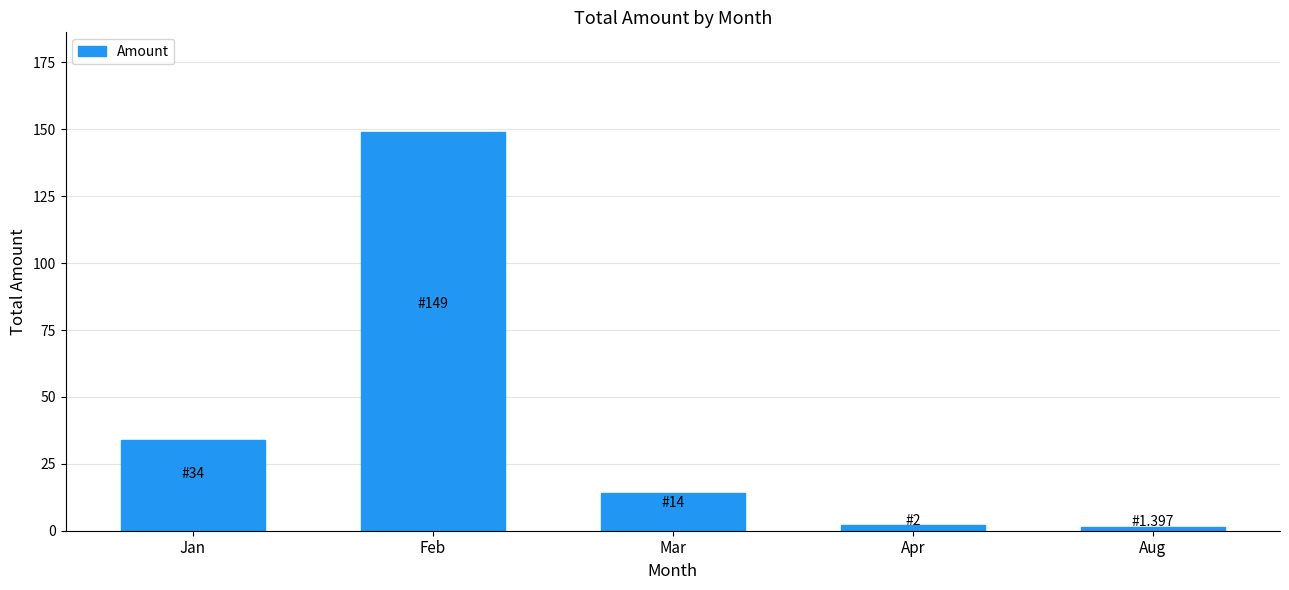

What is the greatest value displayed?

149.0